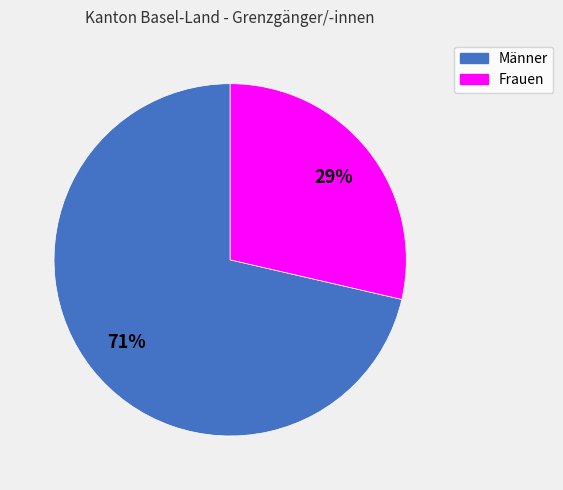

Is it true that Männer is 79% of the pie?

False